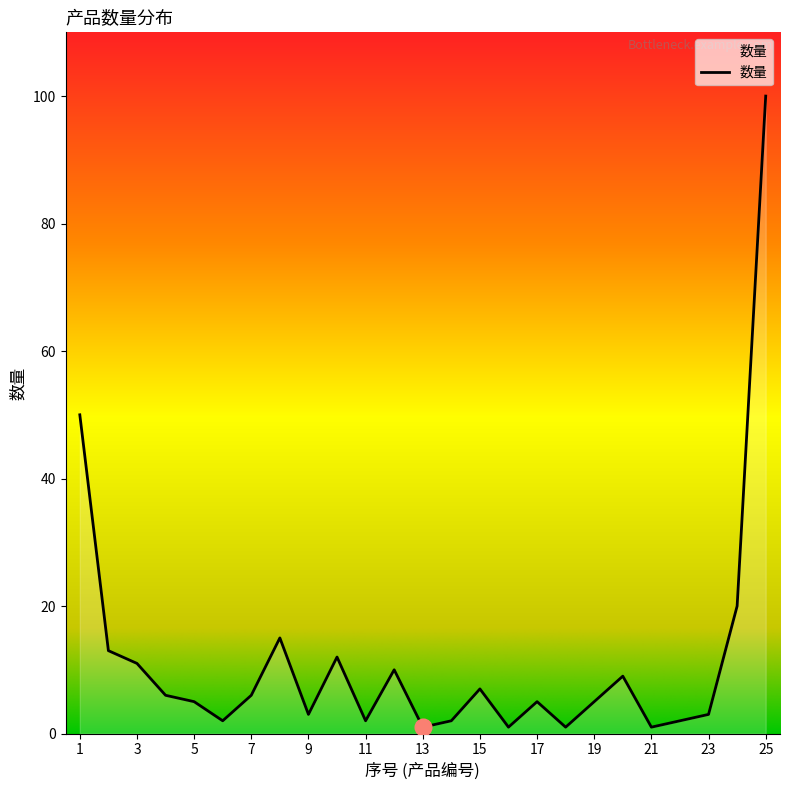

What is the greatest value displayed?

100